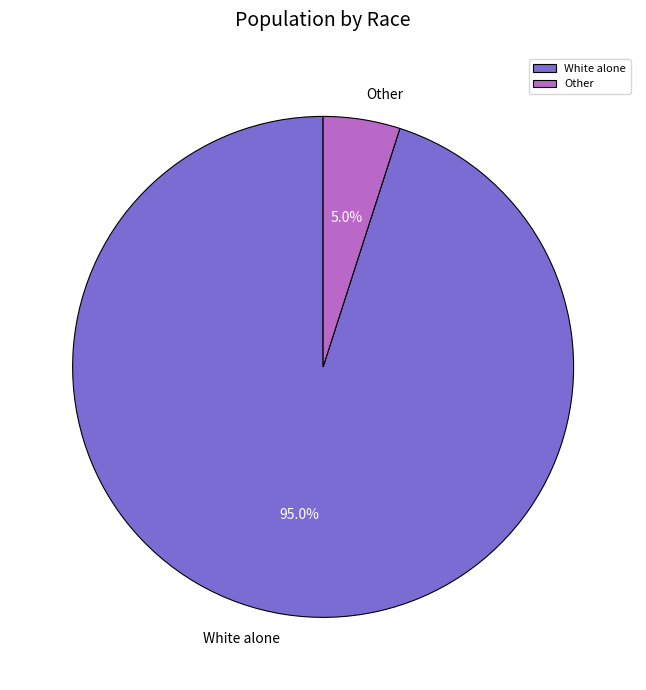

Do Other and White alone together represent more than half of the pie?

Yes